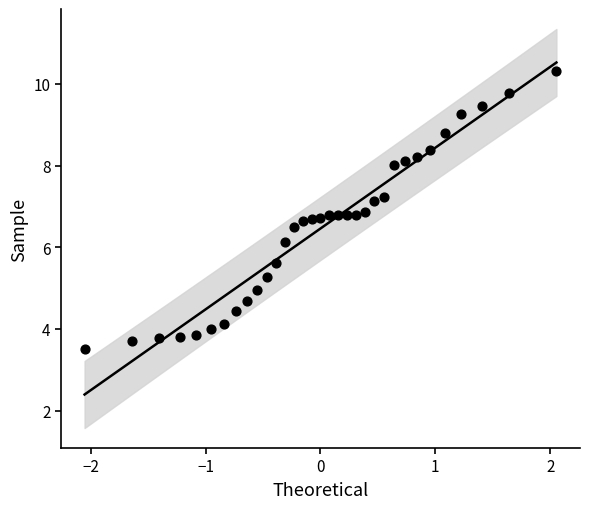

What Y value in the scatter plot is closest to 6?

6.1